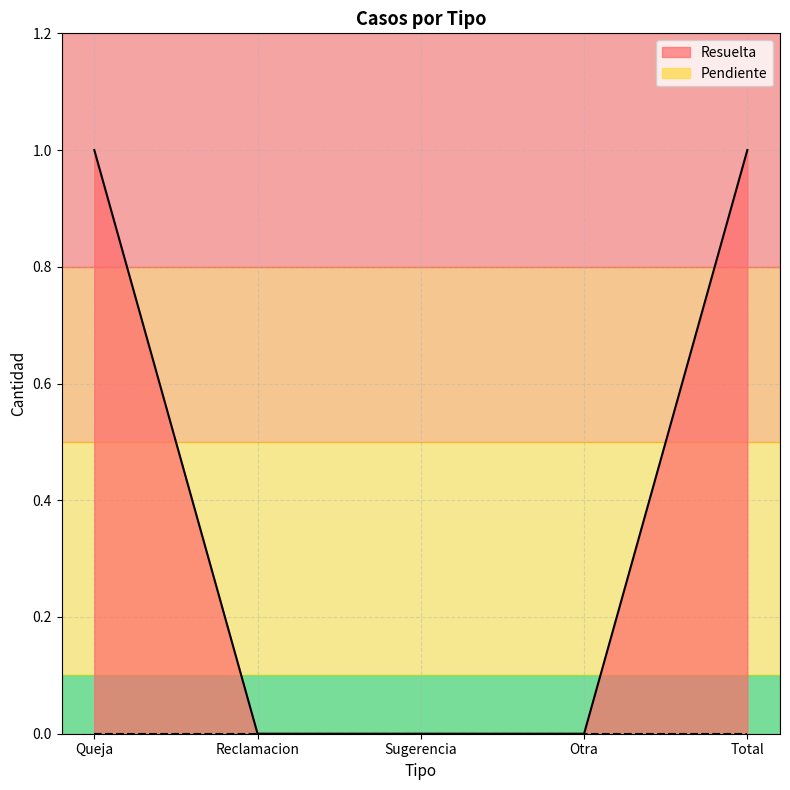

Count the values in the range 0 to 1.

5